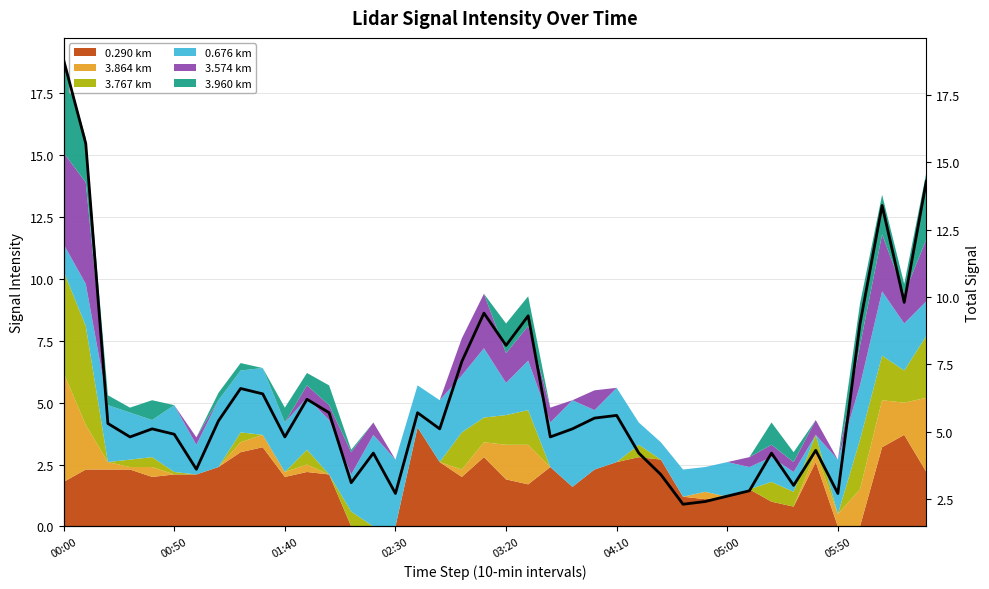

At which label does the data first exceed 5?

00:00